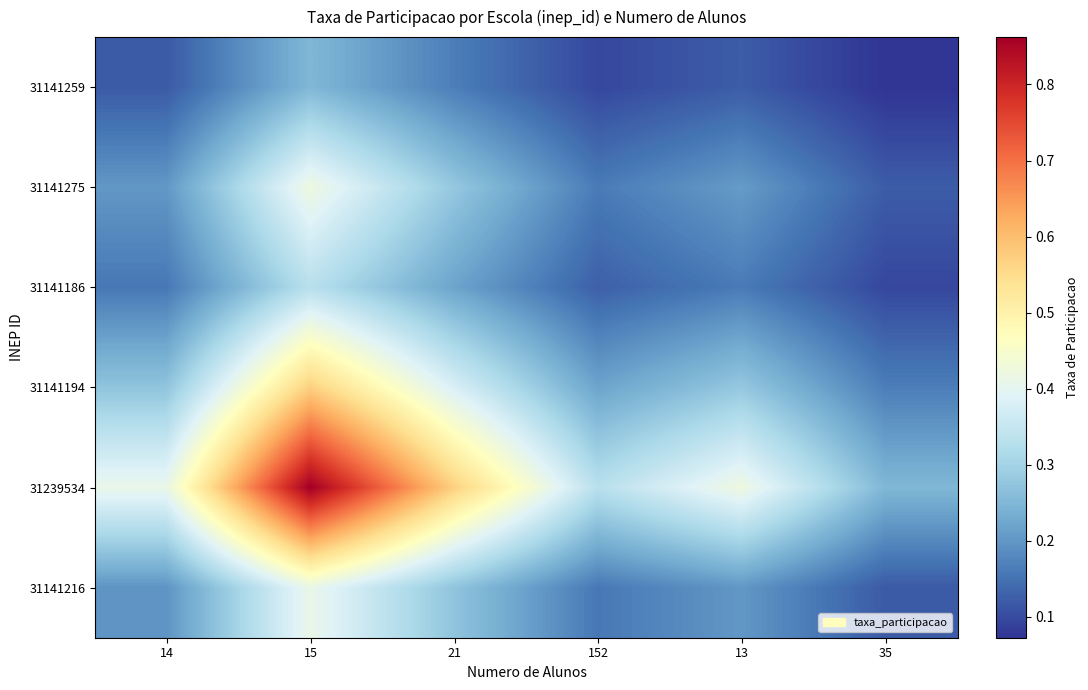

How many data points does each series have?

6